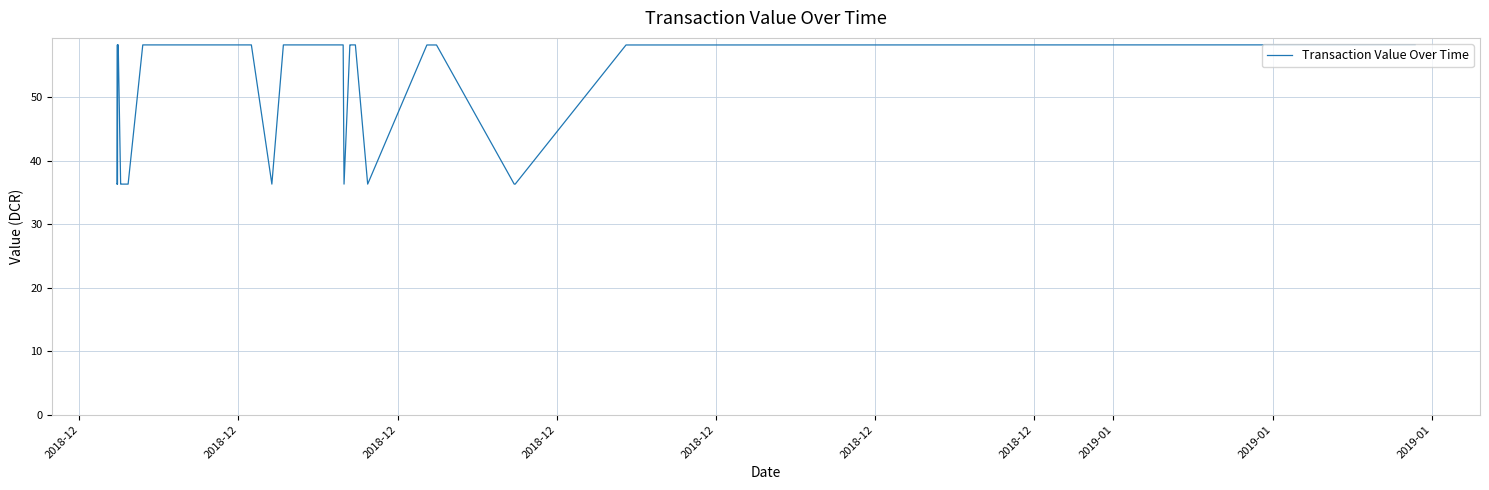

What is the minimum value shown in the chart?

36.3